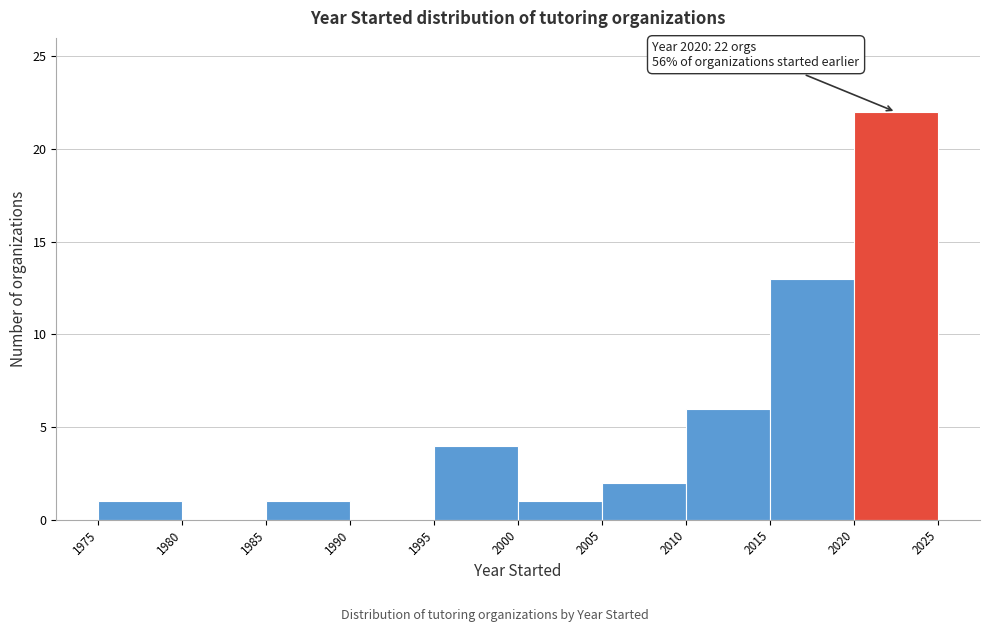

Over which range of the x-axis is the bar tallest?

2020 to 2025